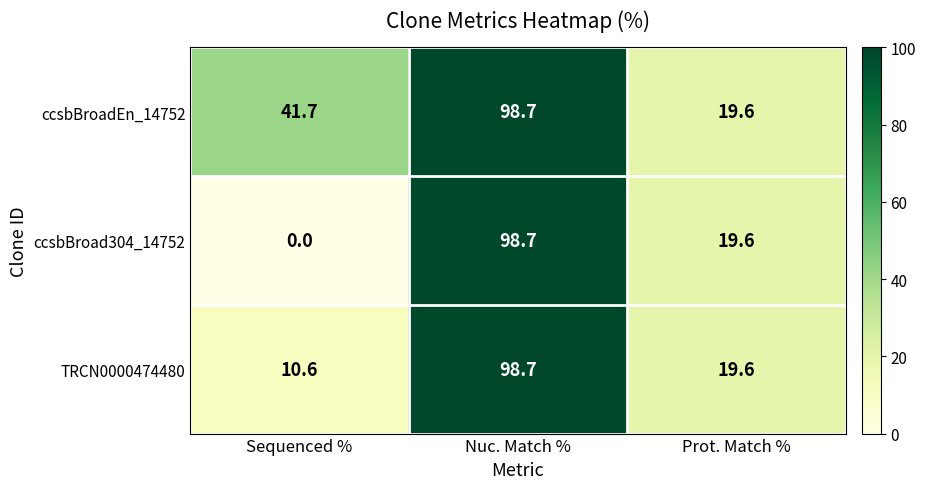

What is the spread (max minus min) of values at Sequenced %?

41.7